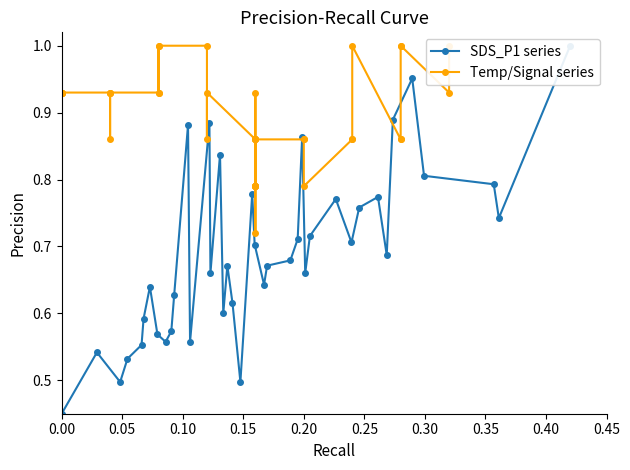

What is the value of the Temp/Signal series point at the 33rd from the left?

0.9